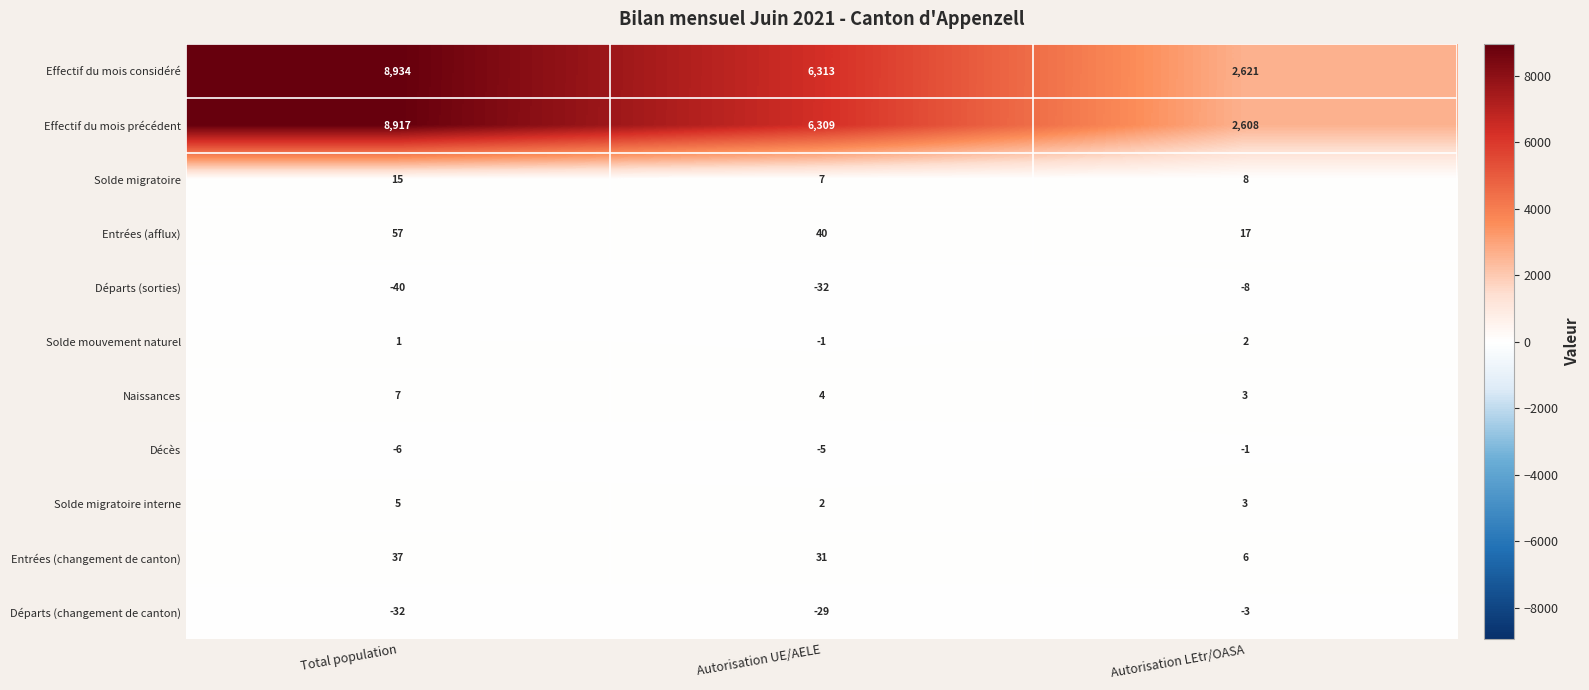

What is the maximum value shown in the chart?

8934